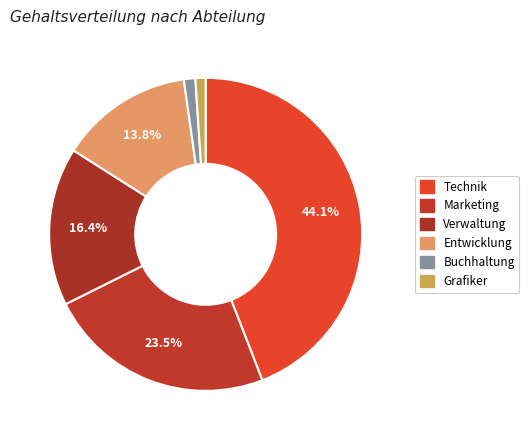

Count the number of slices in the pie.

6